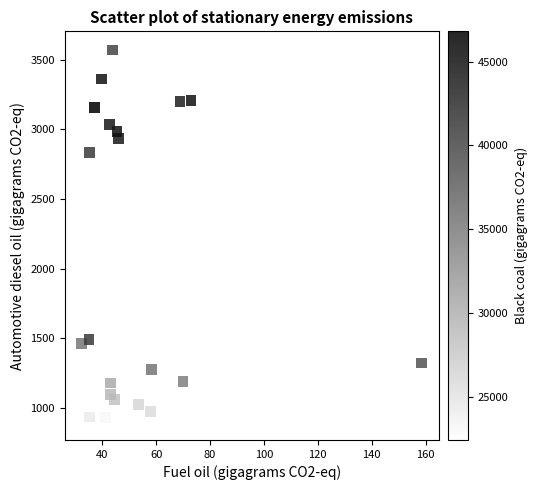

What Y value in the scatter plot is closest to 2236?

2831.6